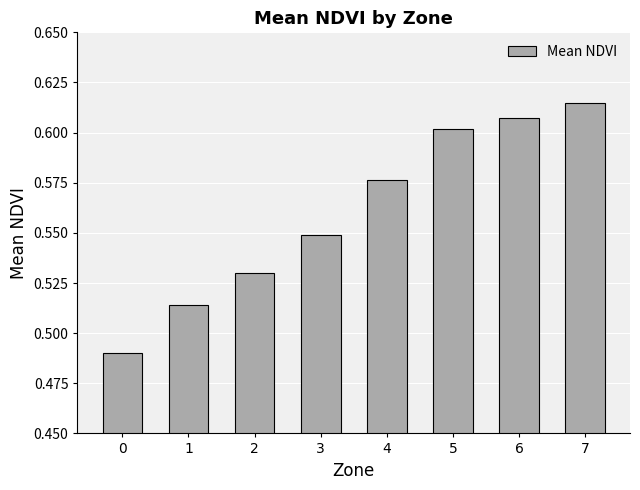

Which has a higher value, 0 or 2?

2